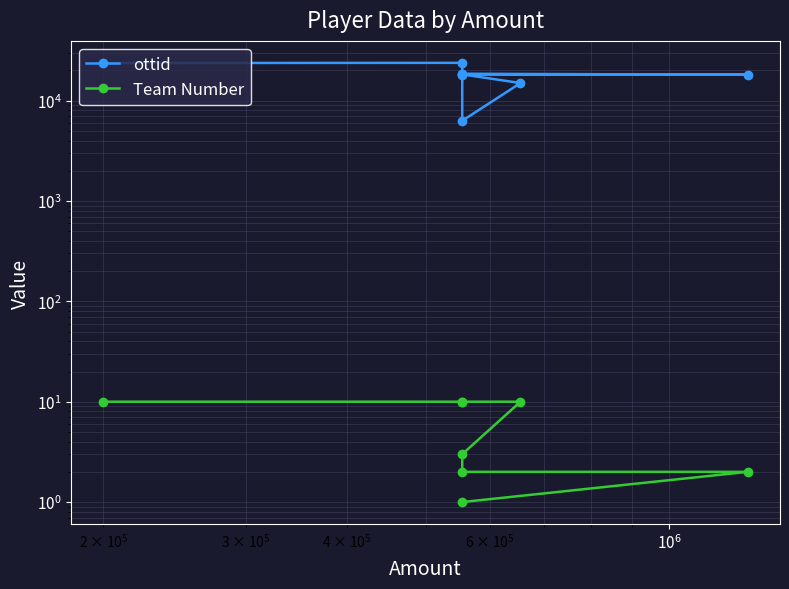

At how many categories does at least one series exceed 23068?

2